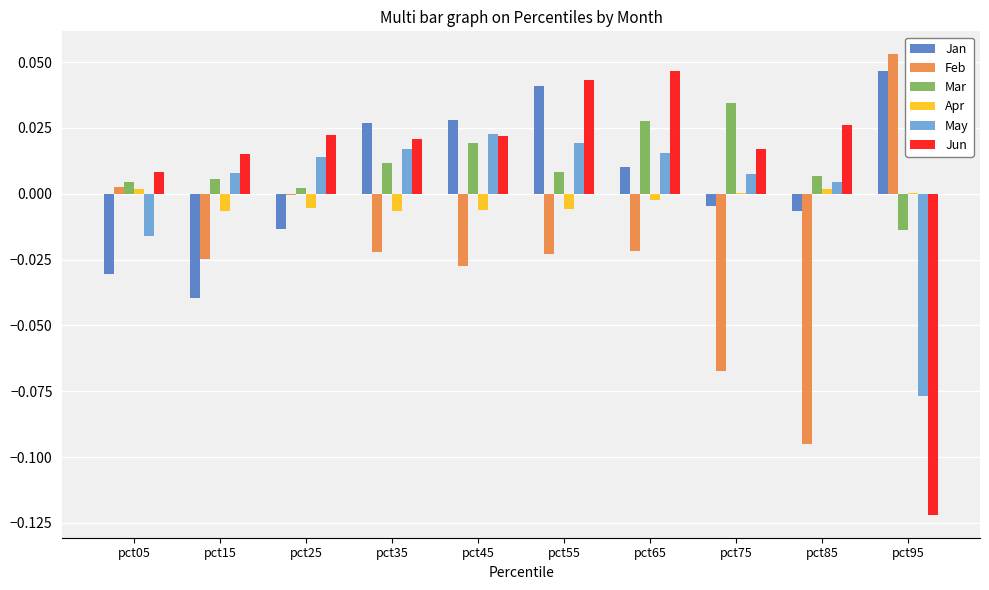

At which label does Feb reach its peak?

pct95